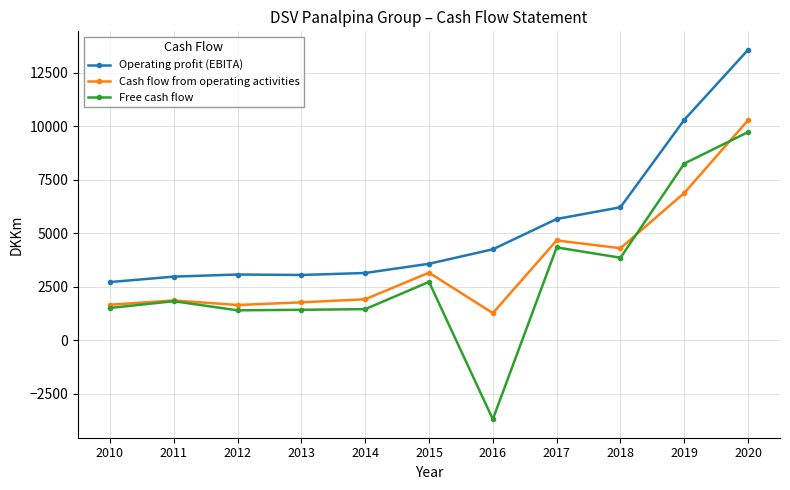

Between 2011 and 2020, which series saw the biggest shift?

Operating profit (EBITA)